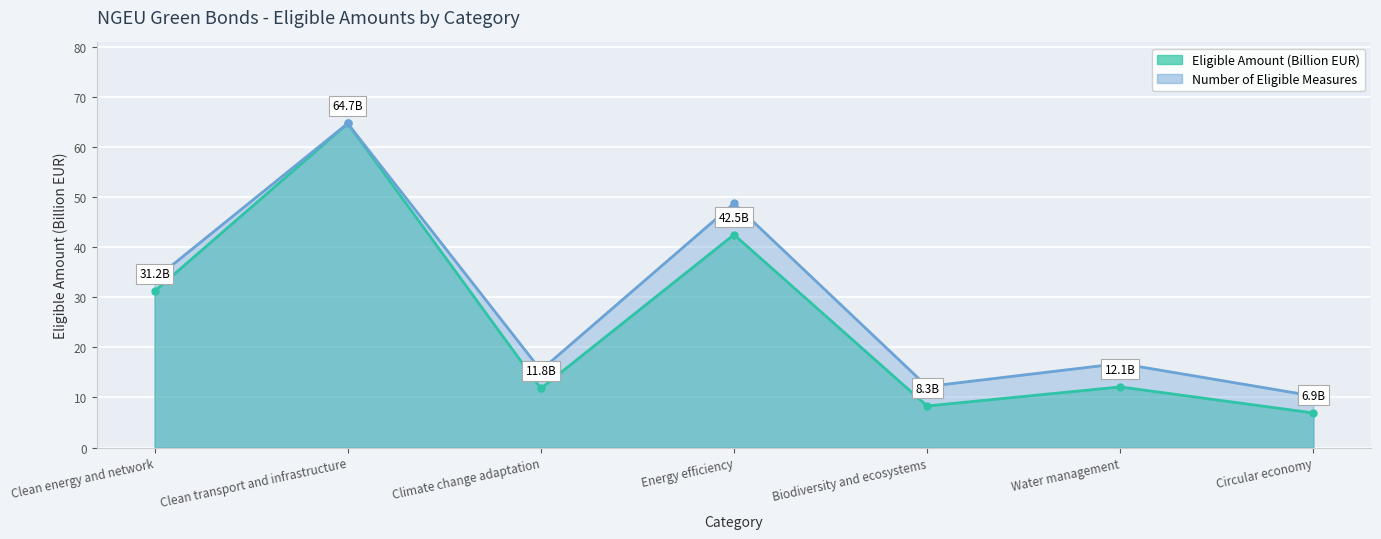

At which label does Number of Eligible Measures first exceed 16?

Clean energy and network